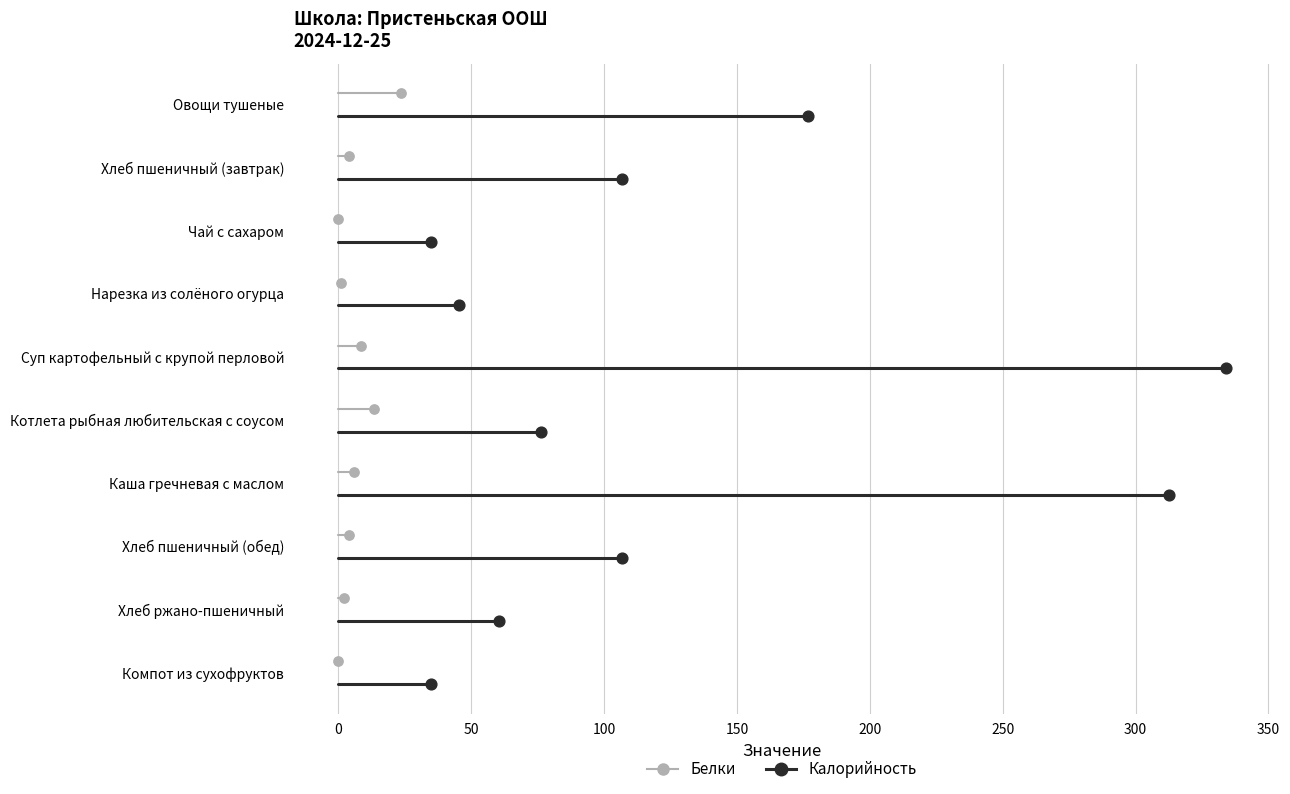

Is the value of Калорийность at −50 greater than the value of Белки at 0?

Yes